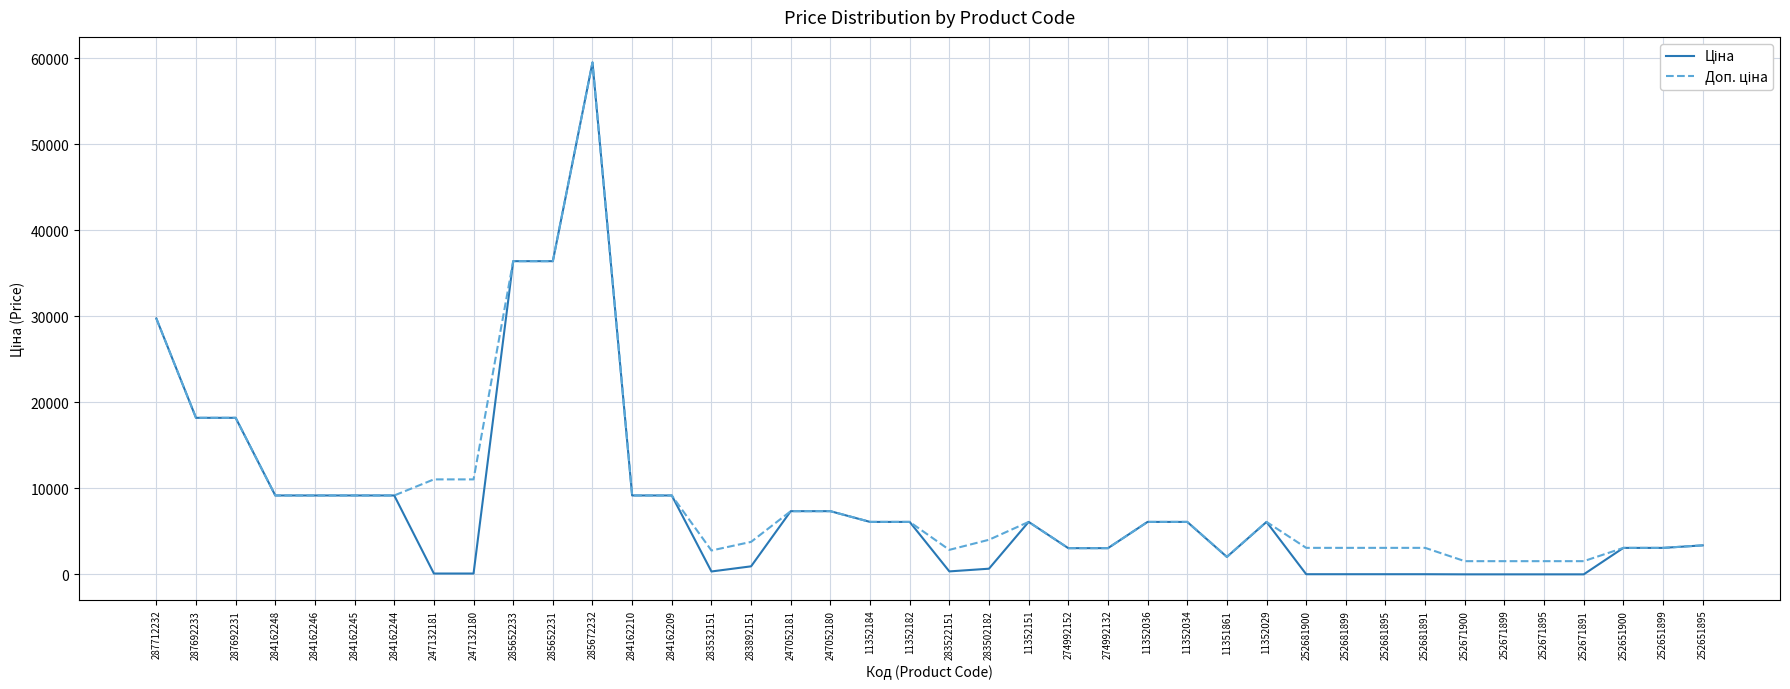

At which category is the sum across all series the highest?

285672232